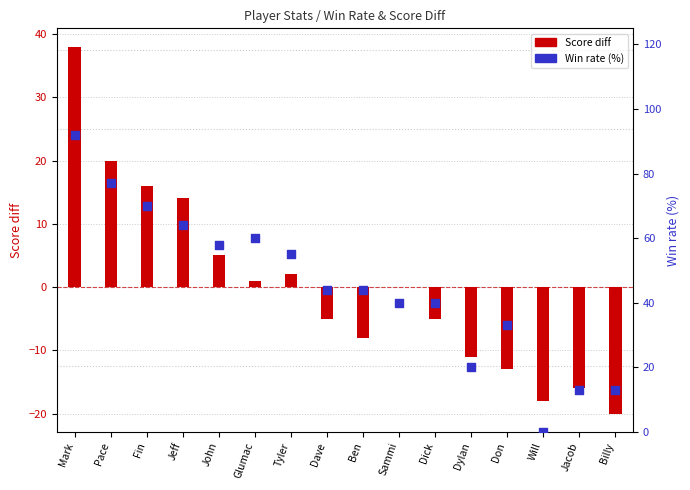

Which series contains the highest Y value?

Win rate